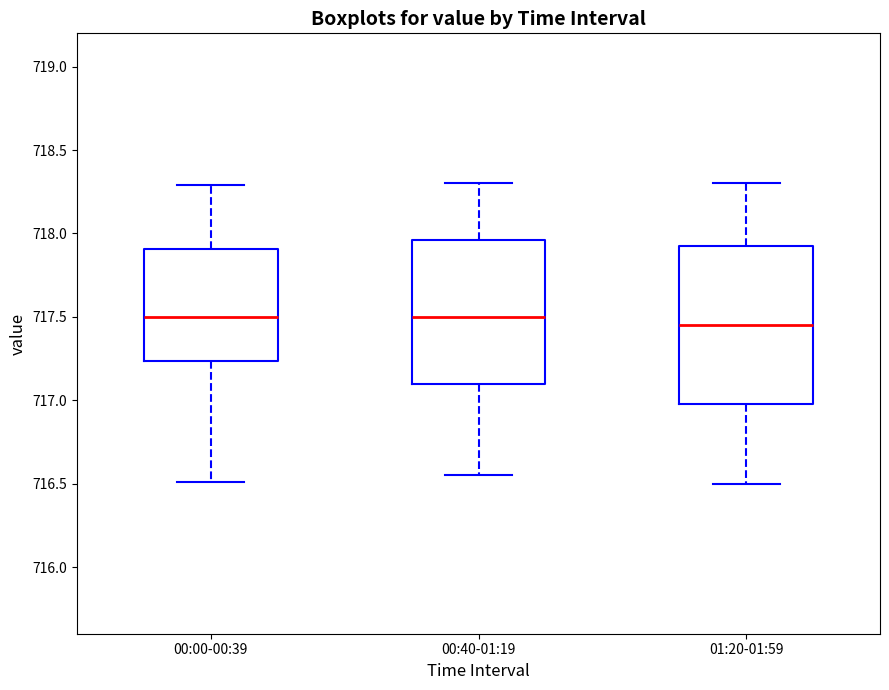

Reading left to right, read every box against the y-axis: the position of its median line, the range the box covers, and the ends of its whiskers. The values are not printed on the chart, so give them approximately, as read against the axis.

00:00-00:39: median 717.50, box 717.25 to 717.90, whiskers 716.50 to 718.30
00:40-01:19: median 717.50, box 717.10 to 717.95, whiskers 716.55 to 718.30
01:20-01:59: median 717.45, box 717.00 to 717.95, whiskers 716.50 to 718.30